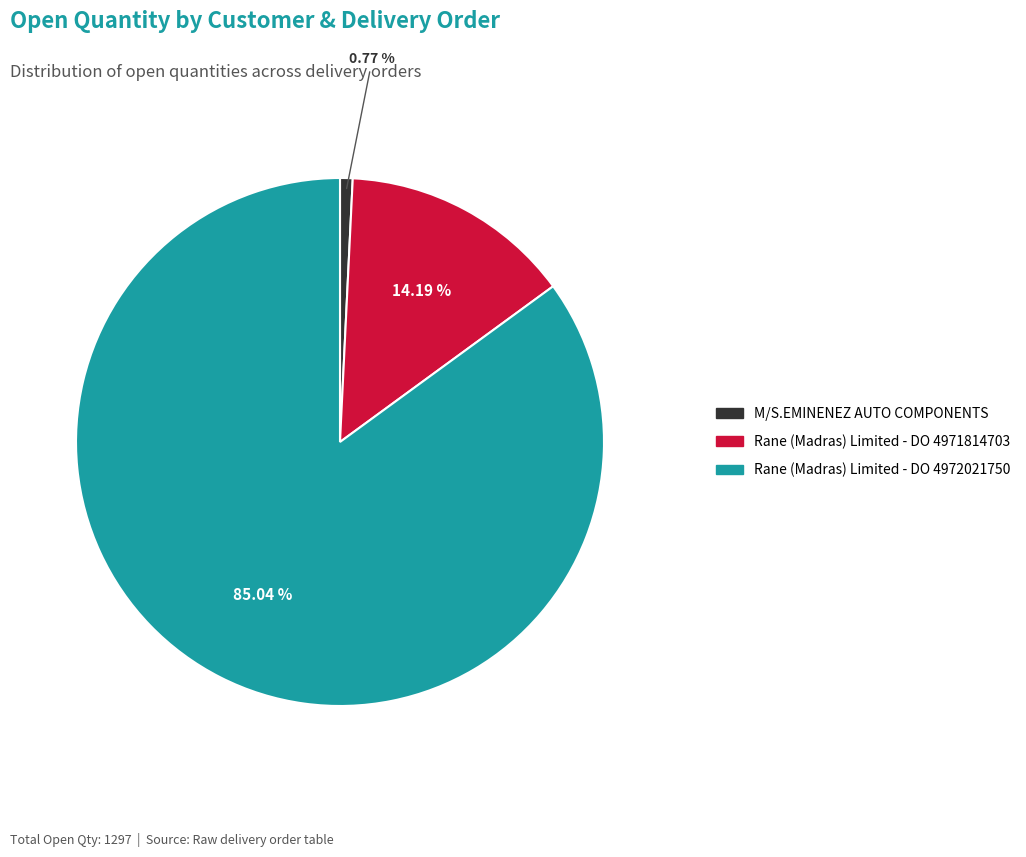

What is the total percentage of Rane (Madras) Limited - DO 4971814703 and M/S.EMINENEZ AUTO COMPONENTS?

15.0%